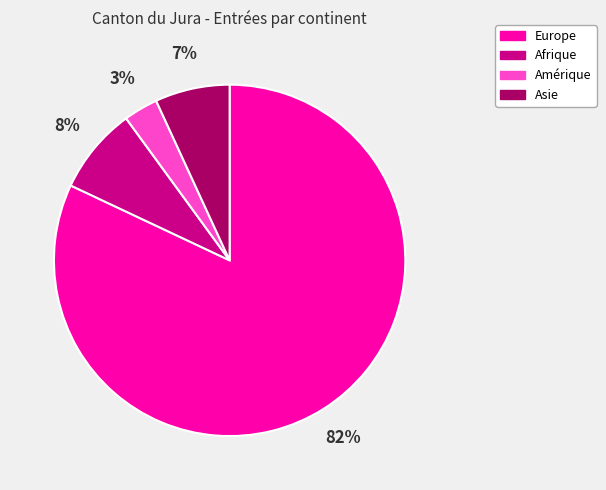

How many segments does this pie chart have?

4